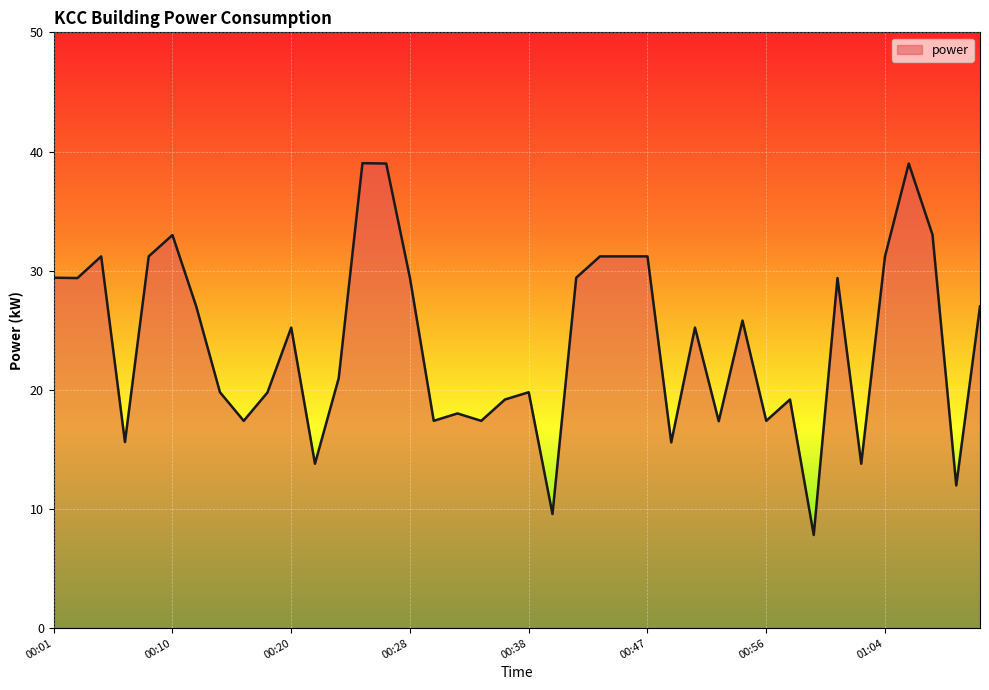

What is the minimum value shown in the chart?

7.8